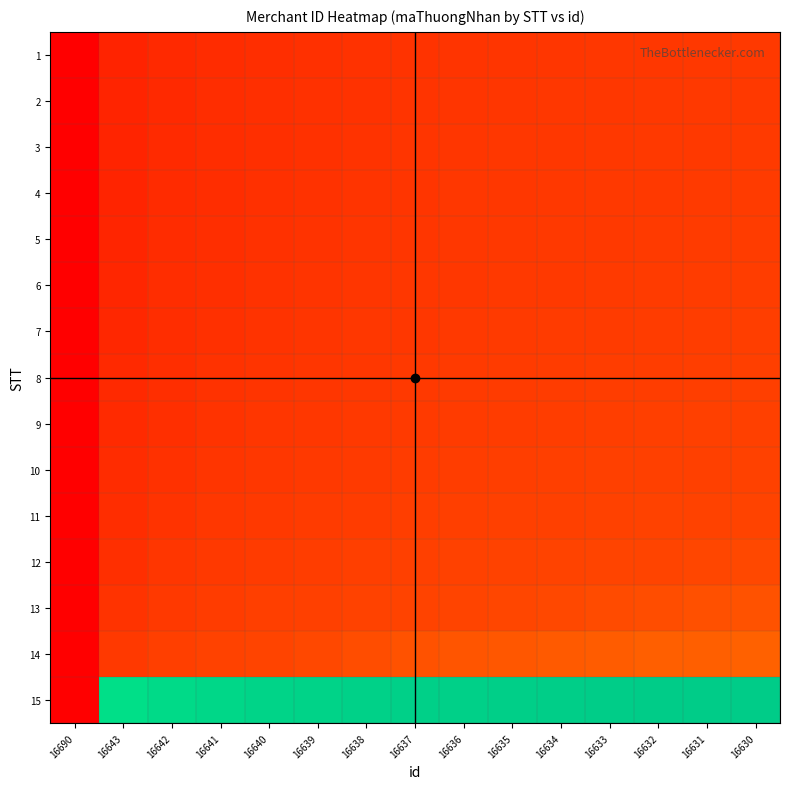

How many categories are shown in the chart?

15